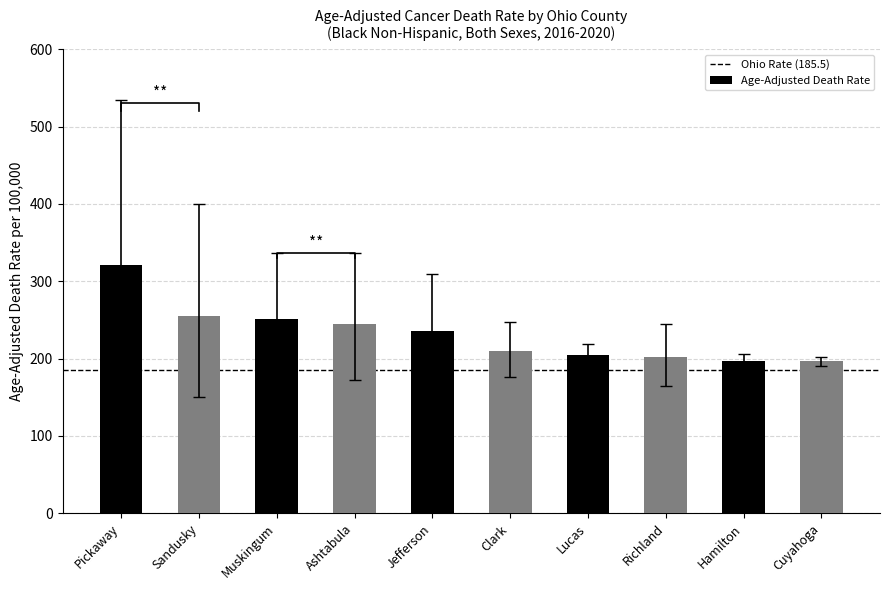

Reading left to right, extract all data points from this chart.

321.5	255.7	250.6	245.3	235.1	209.6	204.4	202.4	196.9	196.5